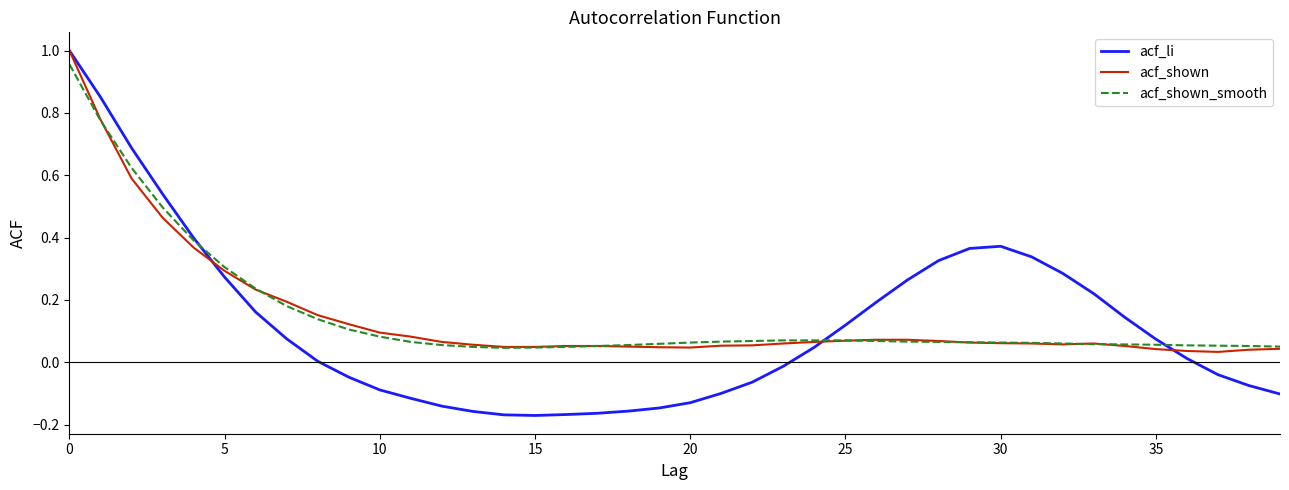

Which series has the largest range (max minus min)?

acf_li